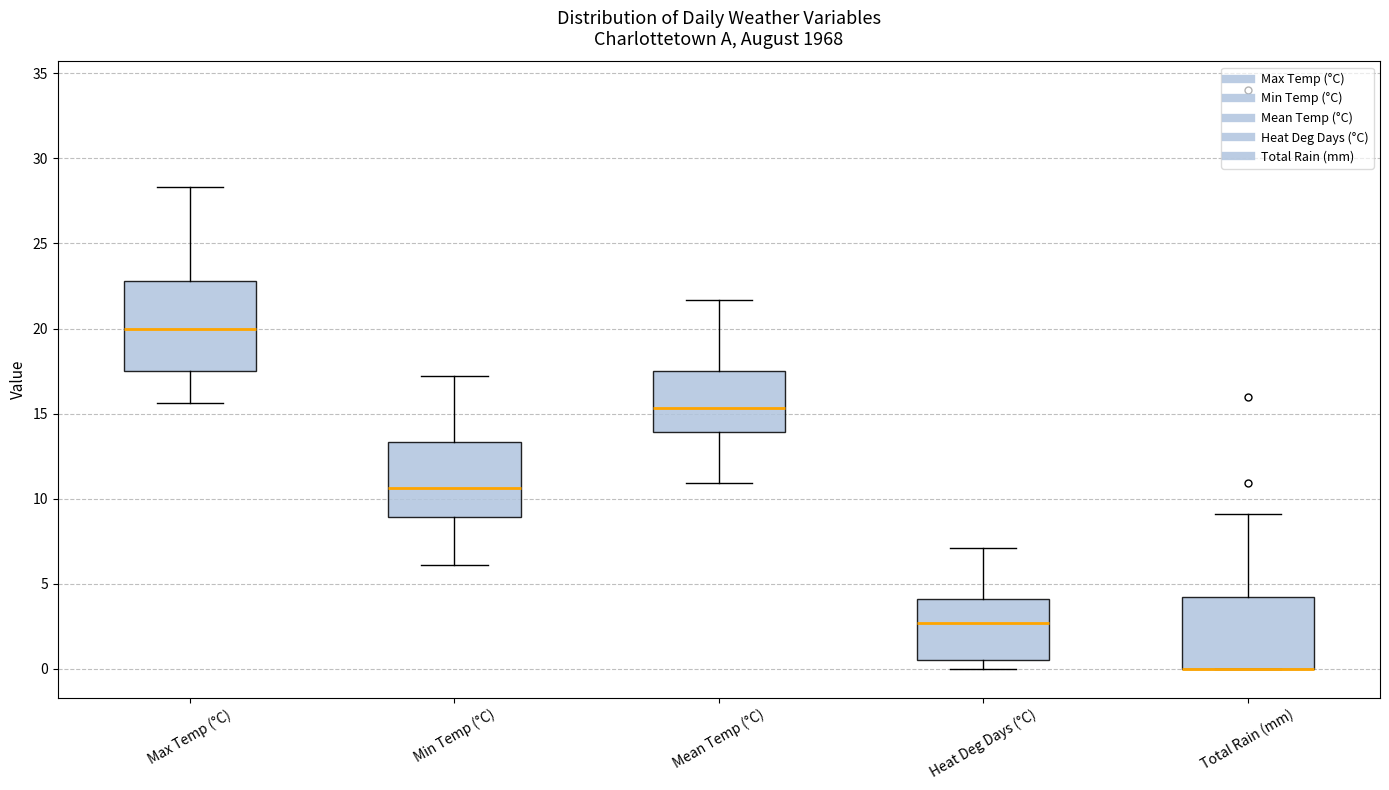

Where does the lower whisker of the box for Max Temp (°C) end on the y-axis? The values are not printed on the chart, so give them approximately, as read against the axis.

15.5